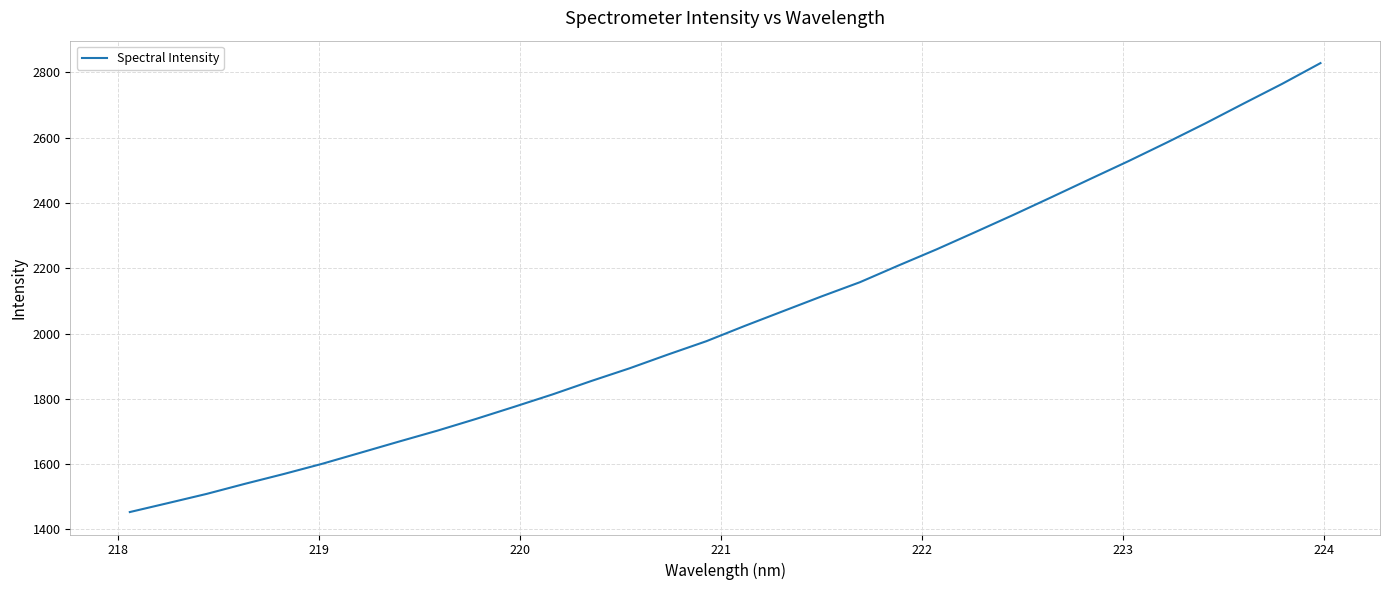

Count the number of data series in this chart.

1